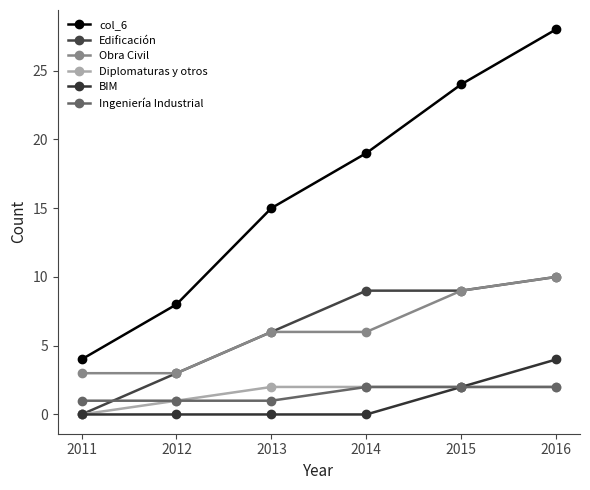

What is the sum of all Obra Civil values?

37